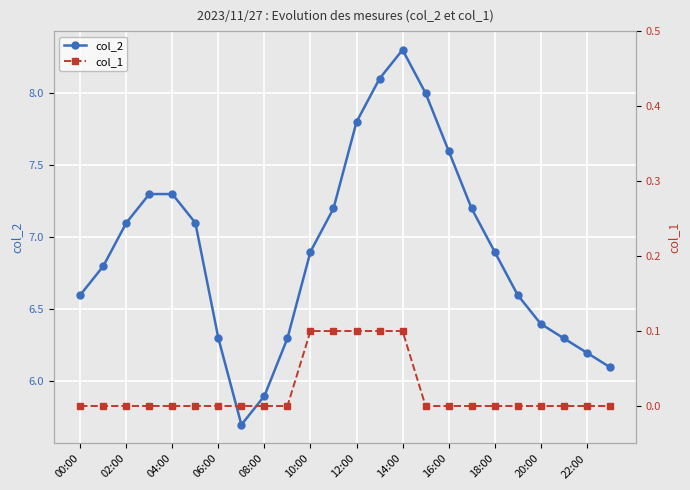

Does the chart display data point markers on the line(s)?

Yes